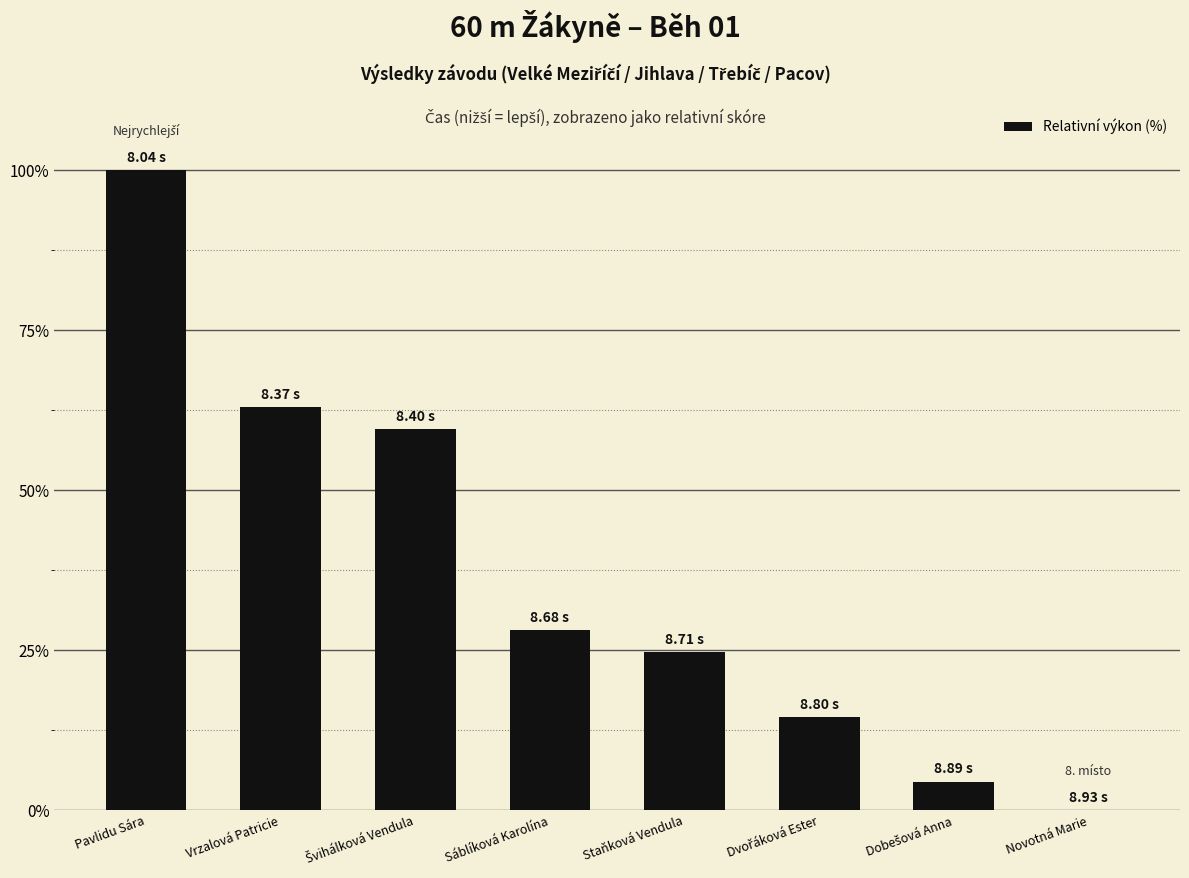

How many data points are above 28?

4